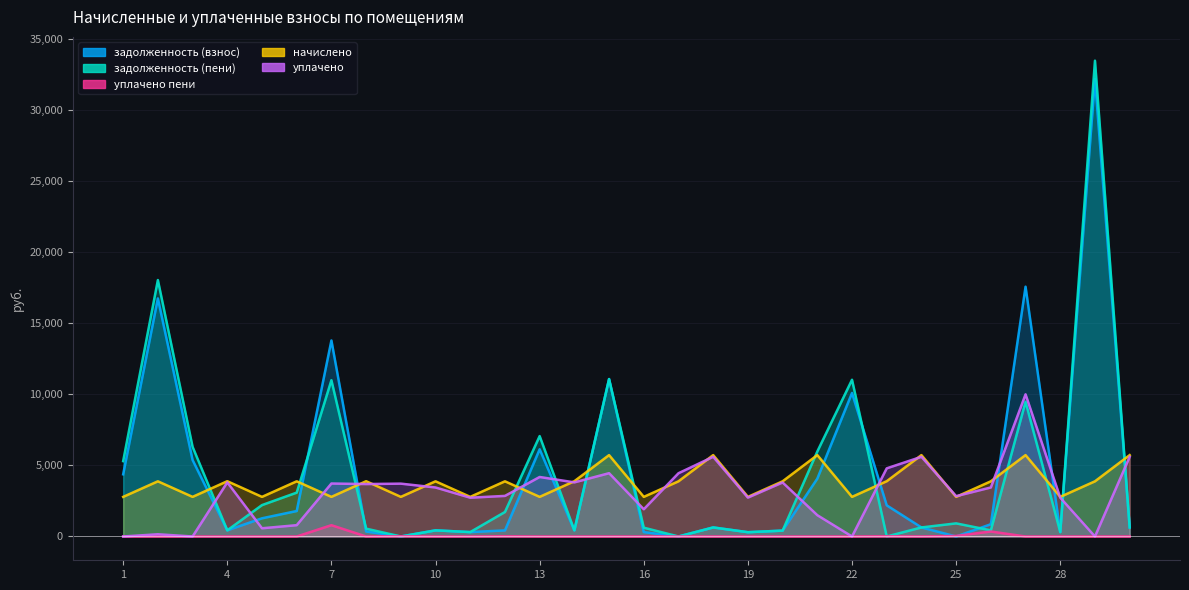

True or false: уплачено has a value of 0.0 at 3.

True